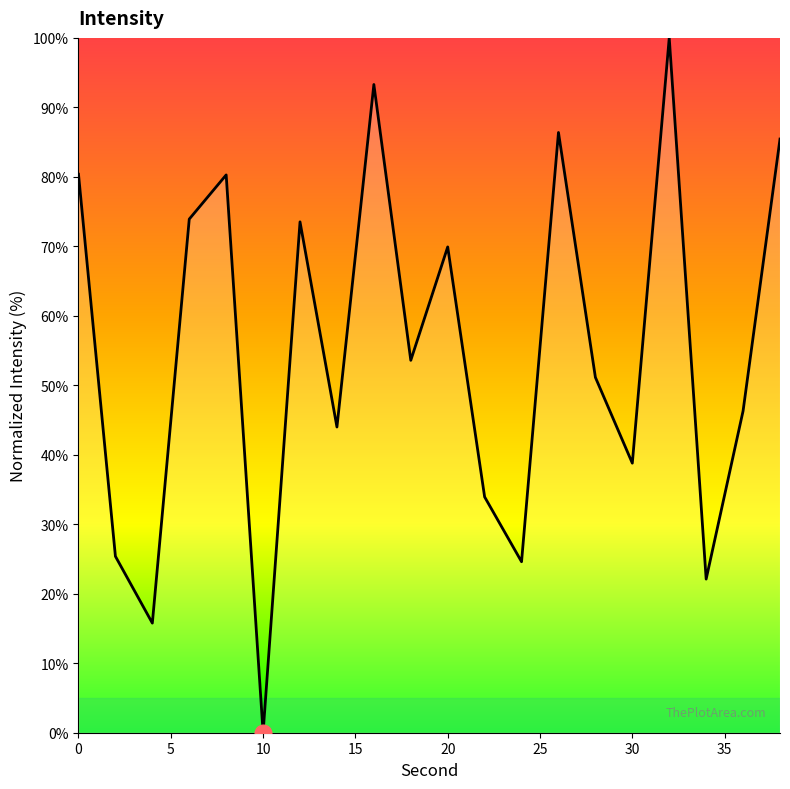

What is the maximum value shown in the chart?

100.0